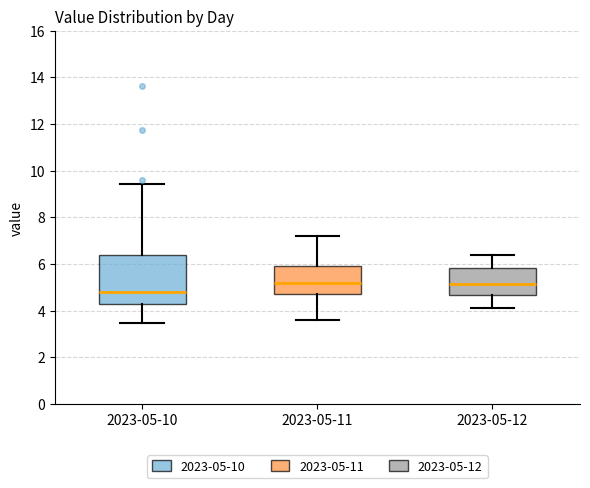

Reading left to right, read every box against the y-axis: the position of its median line, the range the box covers, and the ends of its whiskers. The values are not printed on the chart, so give them approximately, as read against the axis.

2023-05-10: median 4.8, box 4.2 to 6.4, whiskers 3.4 to 9.4
2023-05-11: median 5.2, box 4.8 to 6.0, whiskers 3.6 to 7.2
2023-05-12: median 5.2, box 4.6 to 5.8, whiskers 4.2 to 6.4